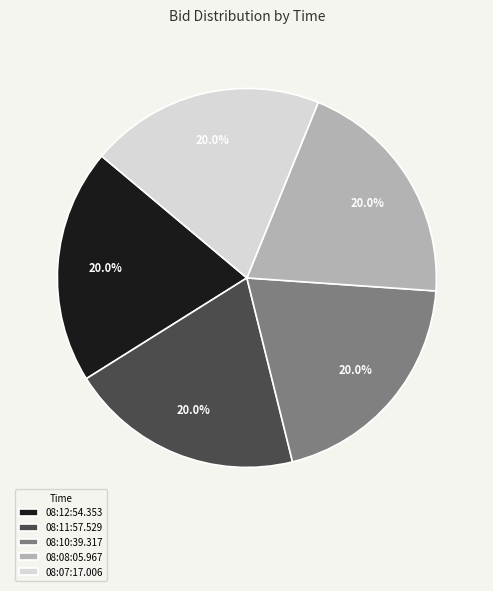

How much of the chart is everything except 08:10:39.317?

80.0%